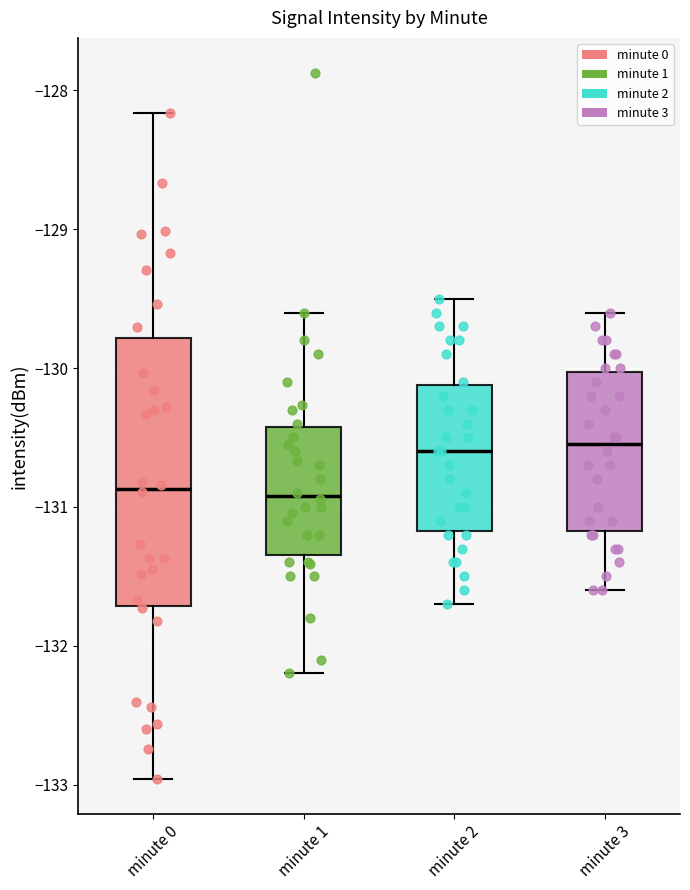

Reading left to right, read every box against the y-axis: the position of its median line, the range the box covers, and the ends of its whiskers. The values are not printed on the chart, so give them approximately, as read against the axis.

minute 0: median -130.9, box -131.7 to -129.8, whiskers -133.0 to -128.2
minute 1: median -130.9, box -131.3 to -130.4, whiskers -132.2 to -129.6
minute 2: median -130.6, box -131.2 to -130.1, whiskers -131.7 to -129.5
minute 3: median -130.5, box -131.2 to -130.0, whiskers -131.6 to -129.6